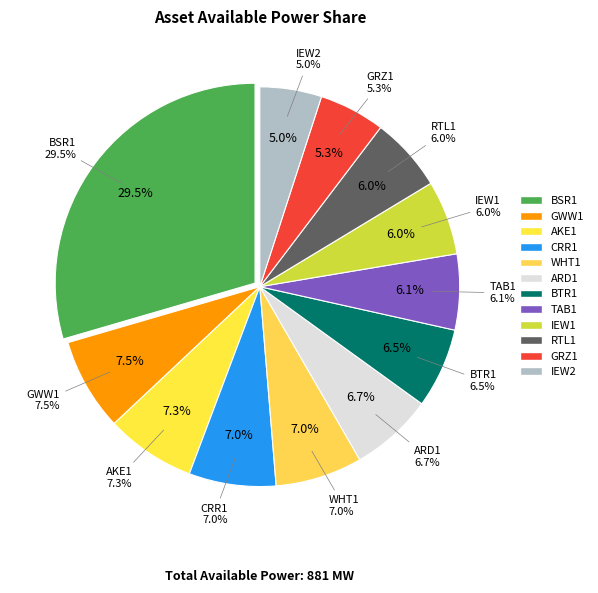

Which category has the biggest portion of the pie?

BSR1